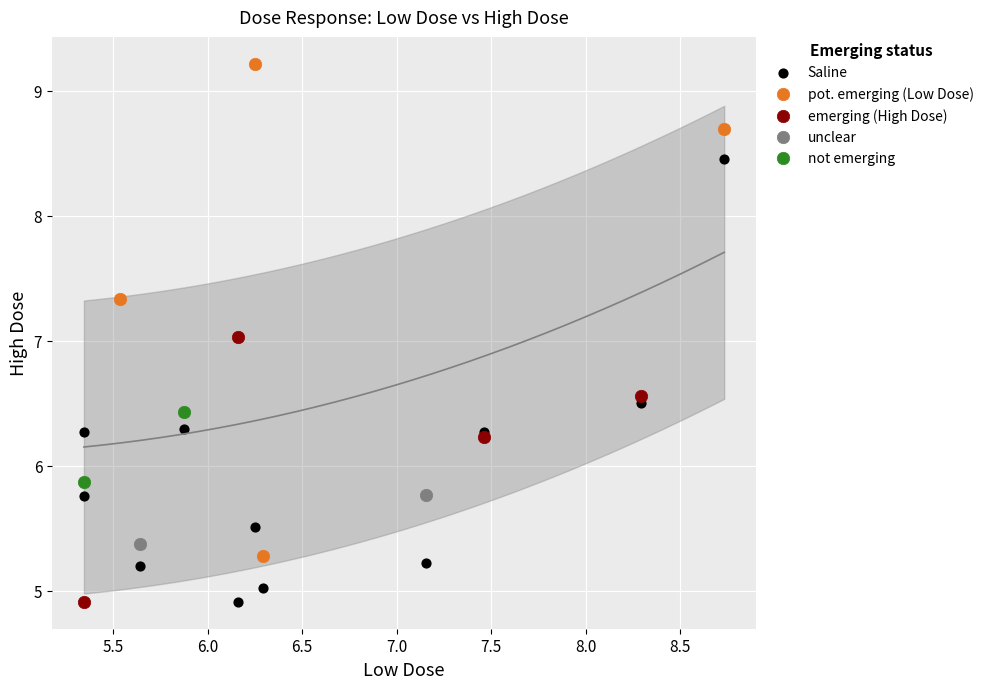

What are all the series names shown in the legend?

Saline, pot. emerging (Low Dose), emerging (High Dose), unclear, not emerging